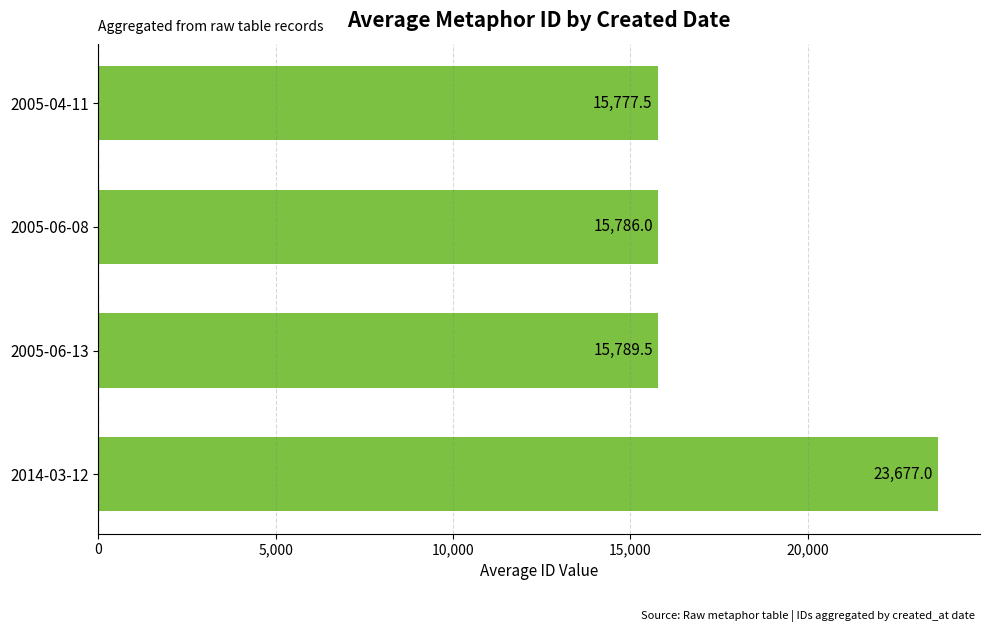

What is the average value?

17757.5